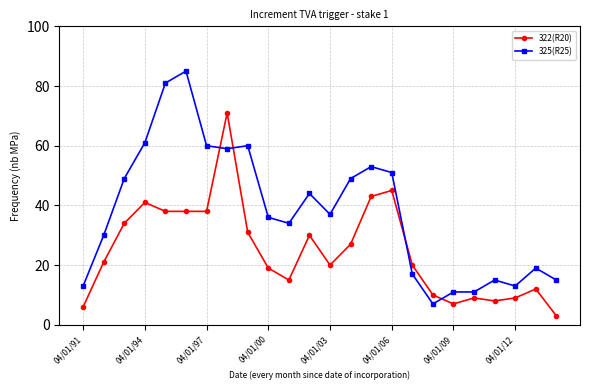

After their last crossing, which series has the higher values: 322(R20) or 325(R25)?

325(R25)